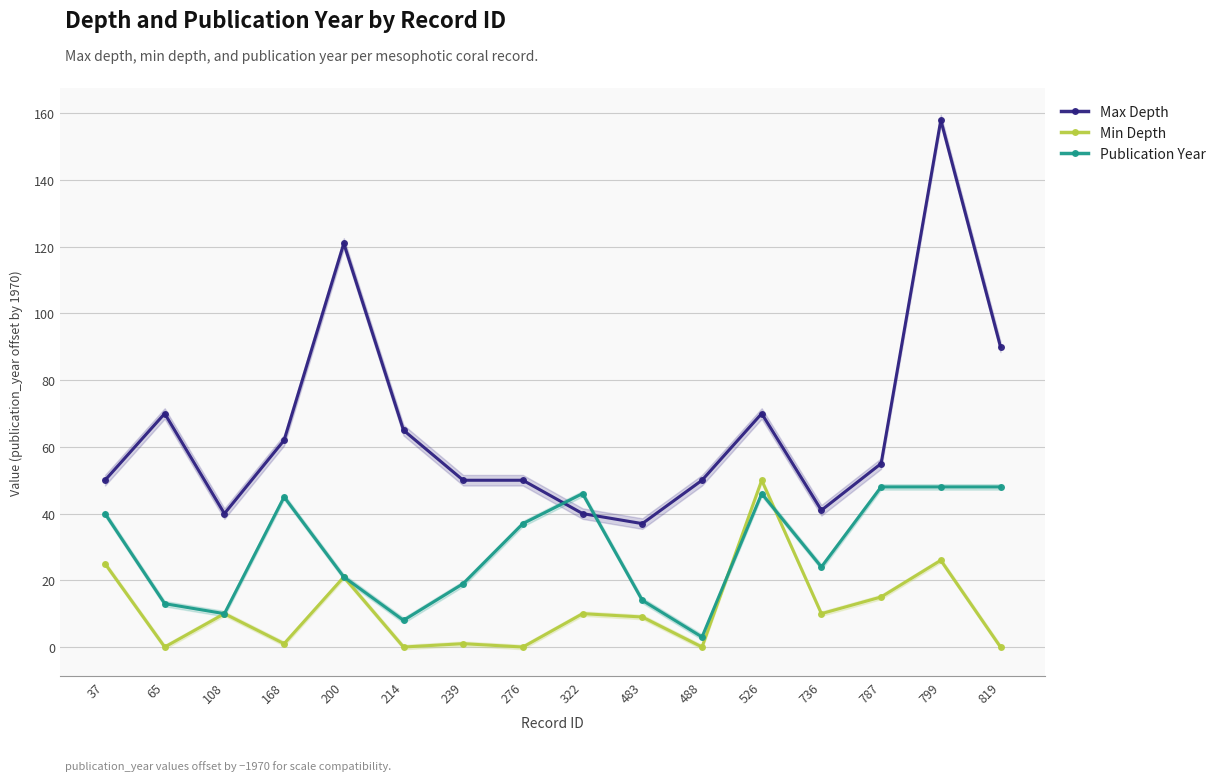

List the series in order of their peak value, lowest first.

Publication Year, Min Depth, Max Depth